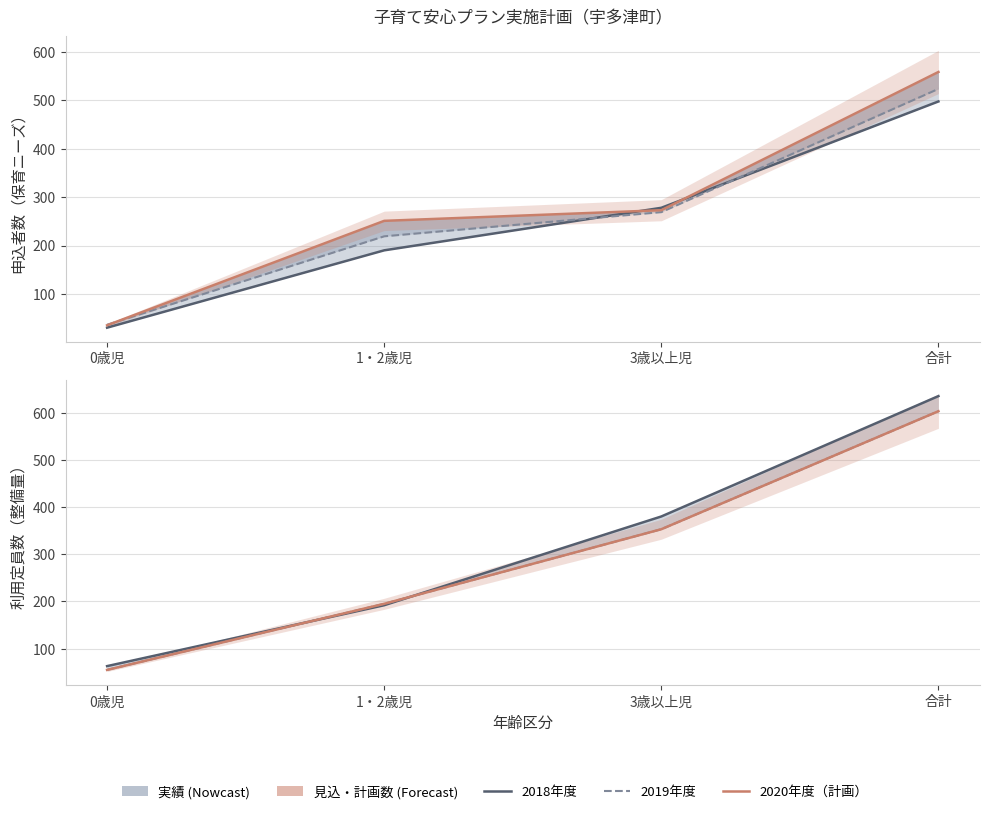

Which category has the highest value in the 利用定員数_見込(2020) series?

合計